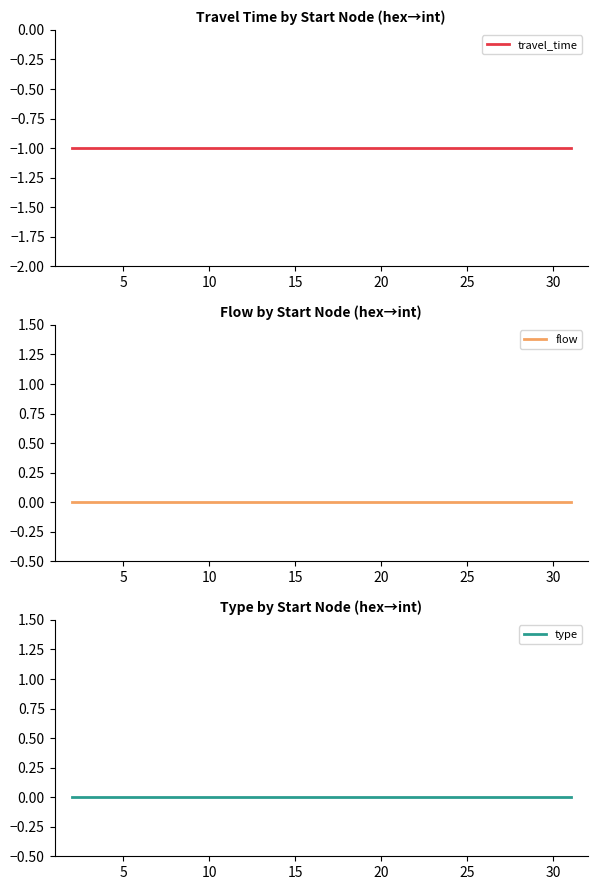

Rank the series by their maximum value, from highest to lowest.

flow, type, travel_time